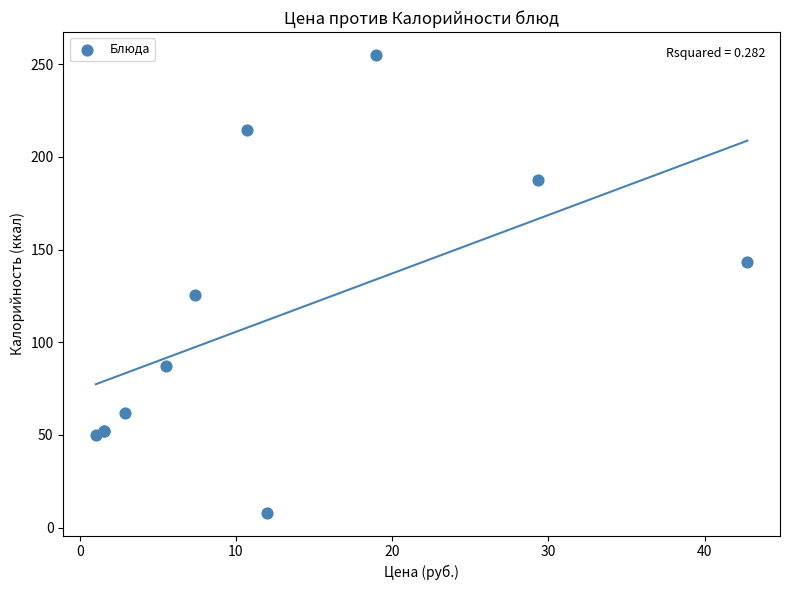

What Y value in the scatter plot is closest to 131?

125.3